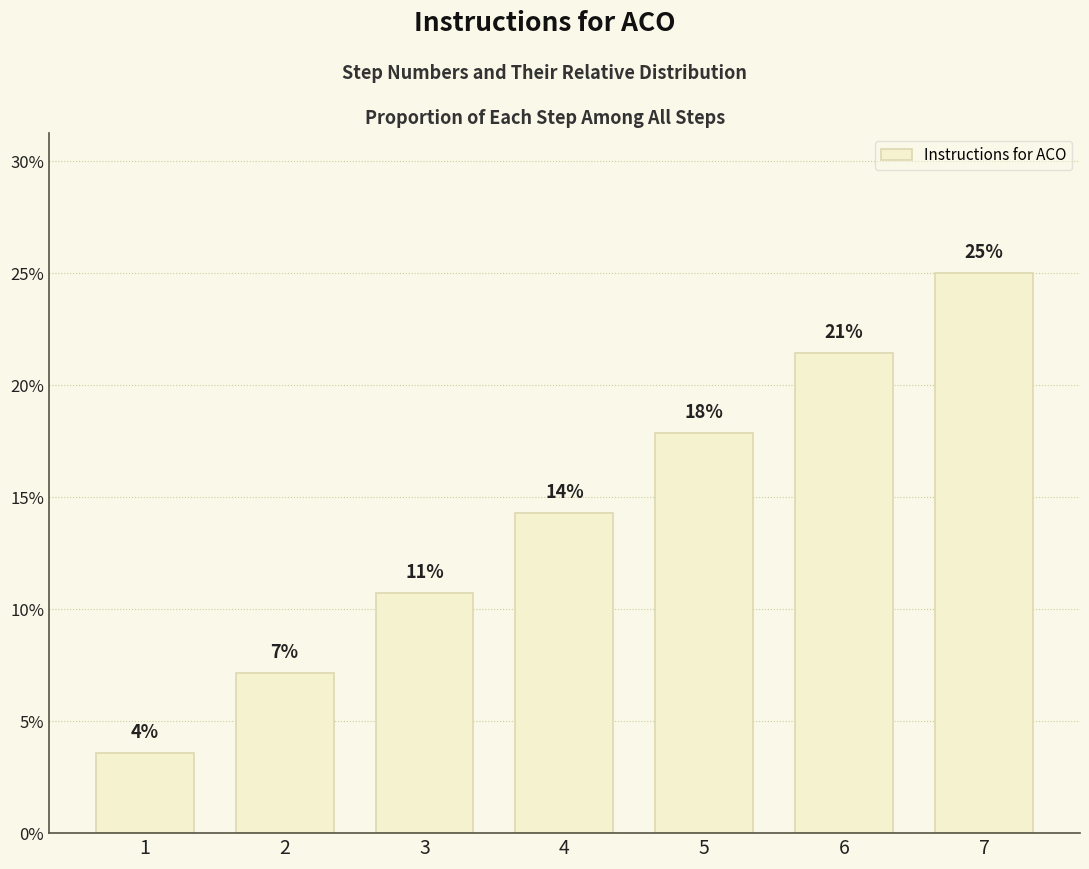

What is the minimum value shown in the chart?

3.6